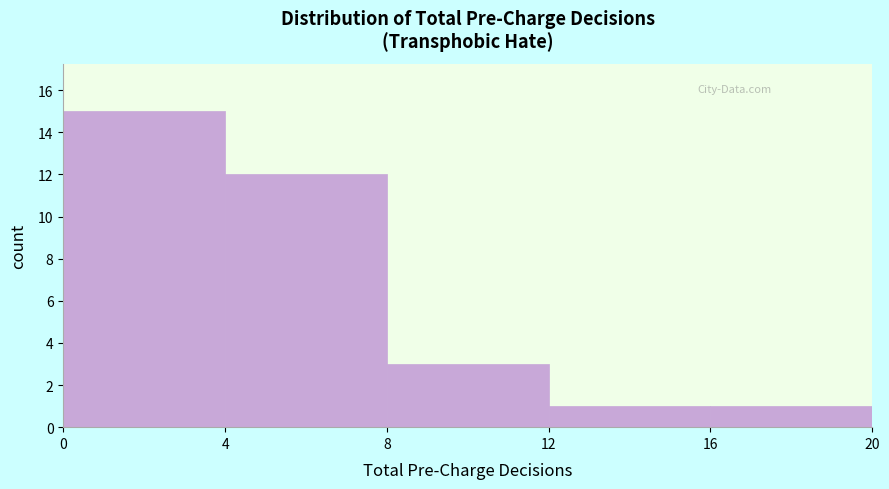

How tall is the bar that spans 0 to 4 on the x-axis? The values are not printed on the chart, so give them approximately, as read against the axis.

15